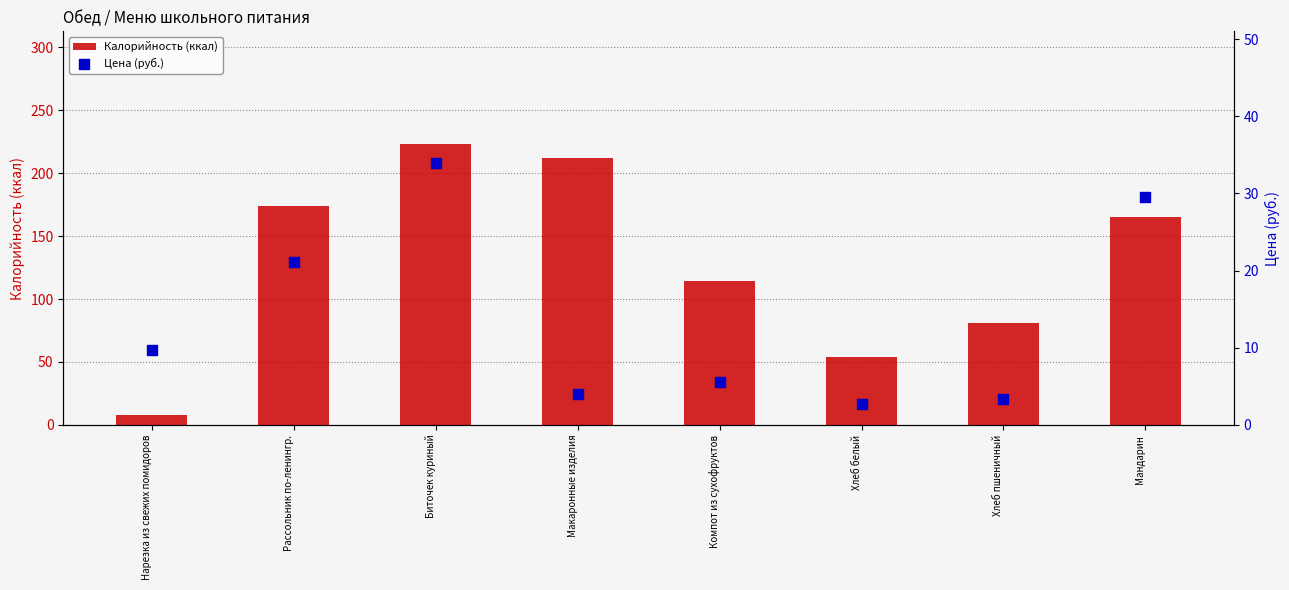

At which category is the sum across all series the highest?

Биточек куриный